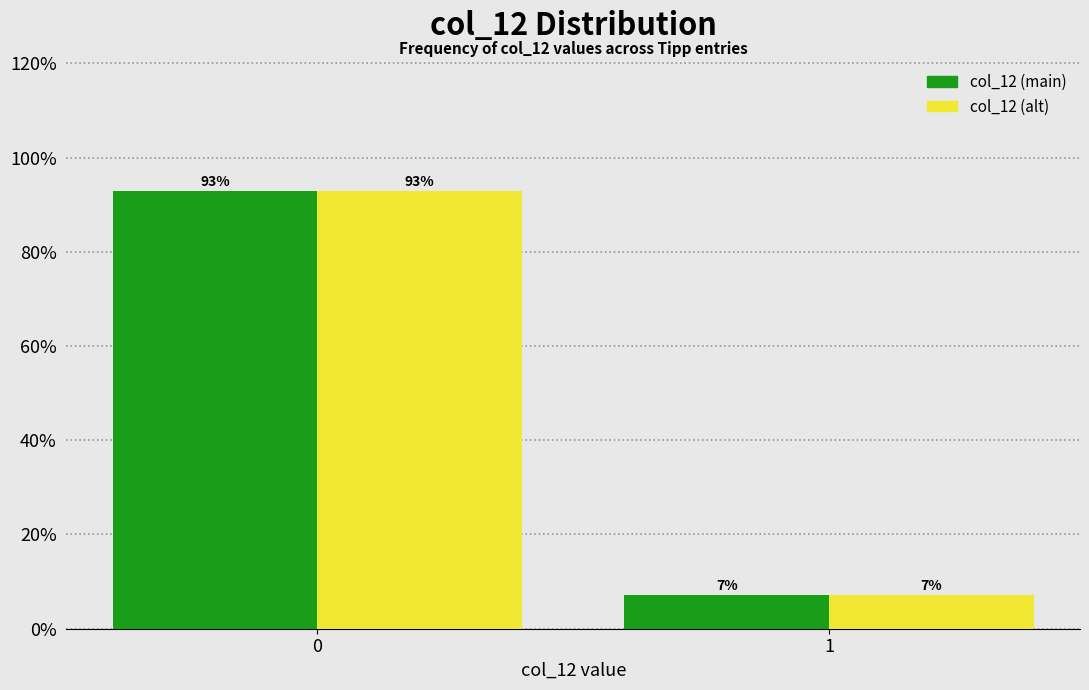

Is the value of col_12 (main) at 1 greater than the value of col_12 (alt) at 0?

No